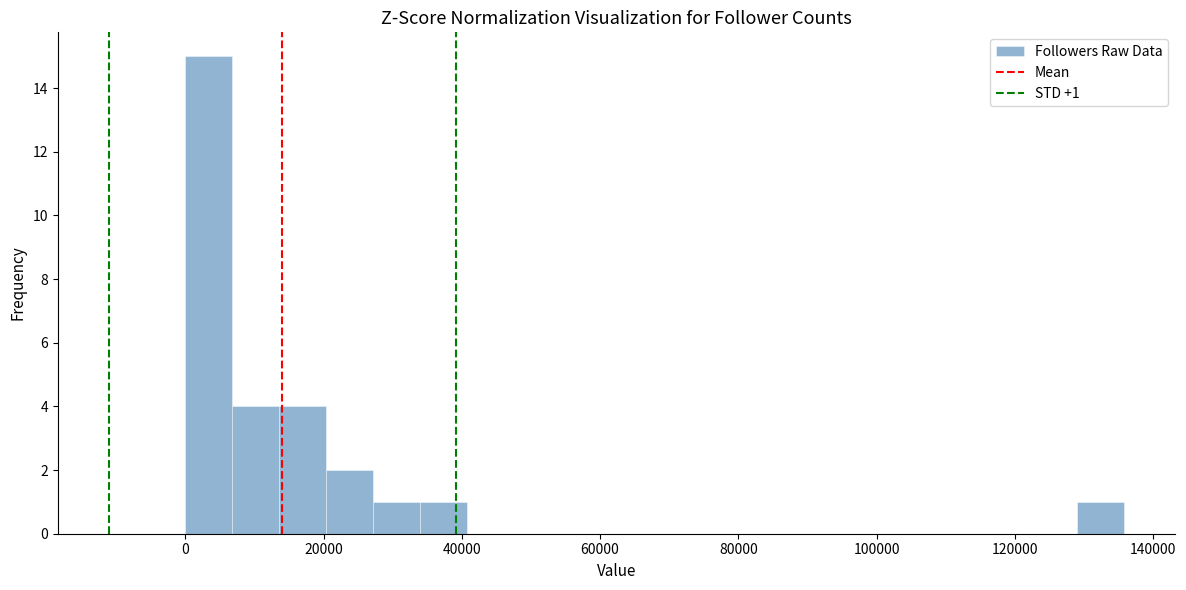

Around what value on the x-axis is the tallest bar? Give the approximate position of its centre, as read against the axis.

4000